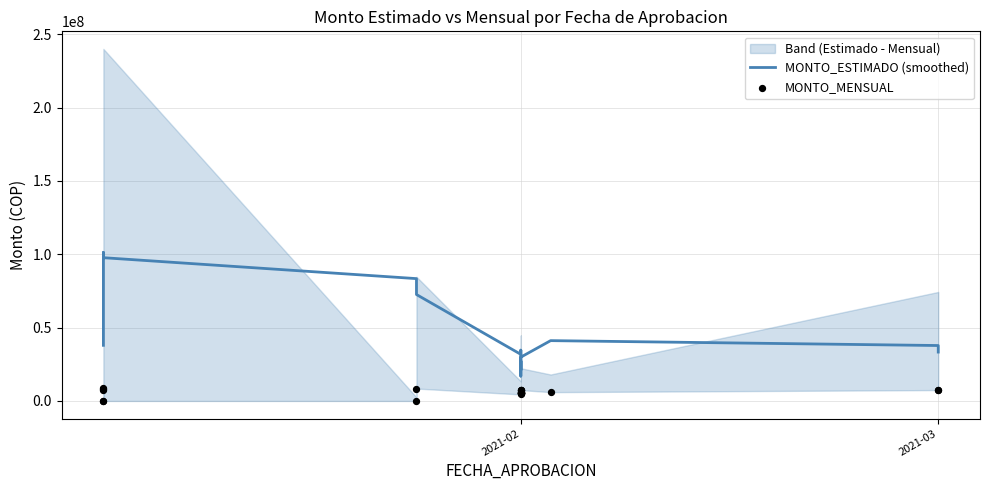

Which series has the largest total across all categories?

MONTO_ESTIMADO (smoothed)